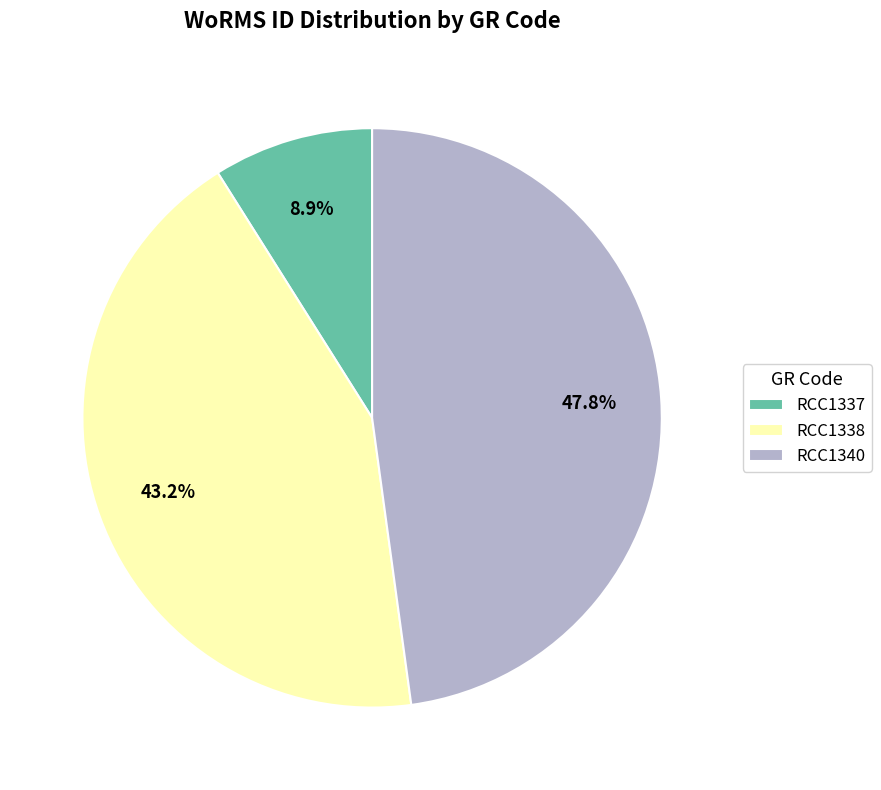

The RCC1340 slice represents 48% of the pie. True or false?

True